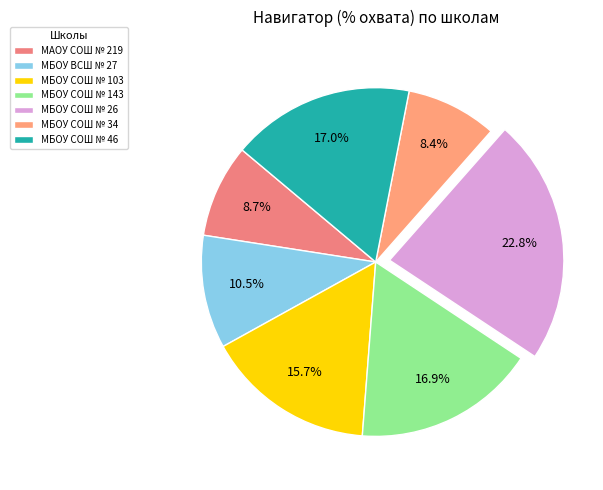

How many segments does this pie chart have?

7